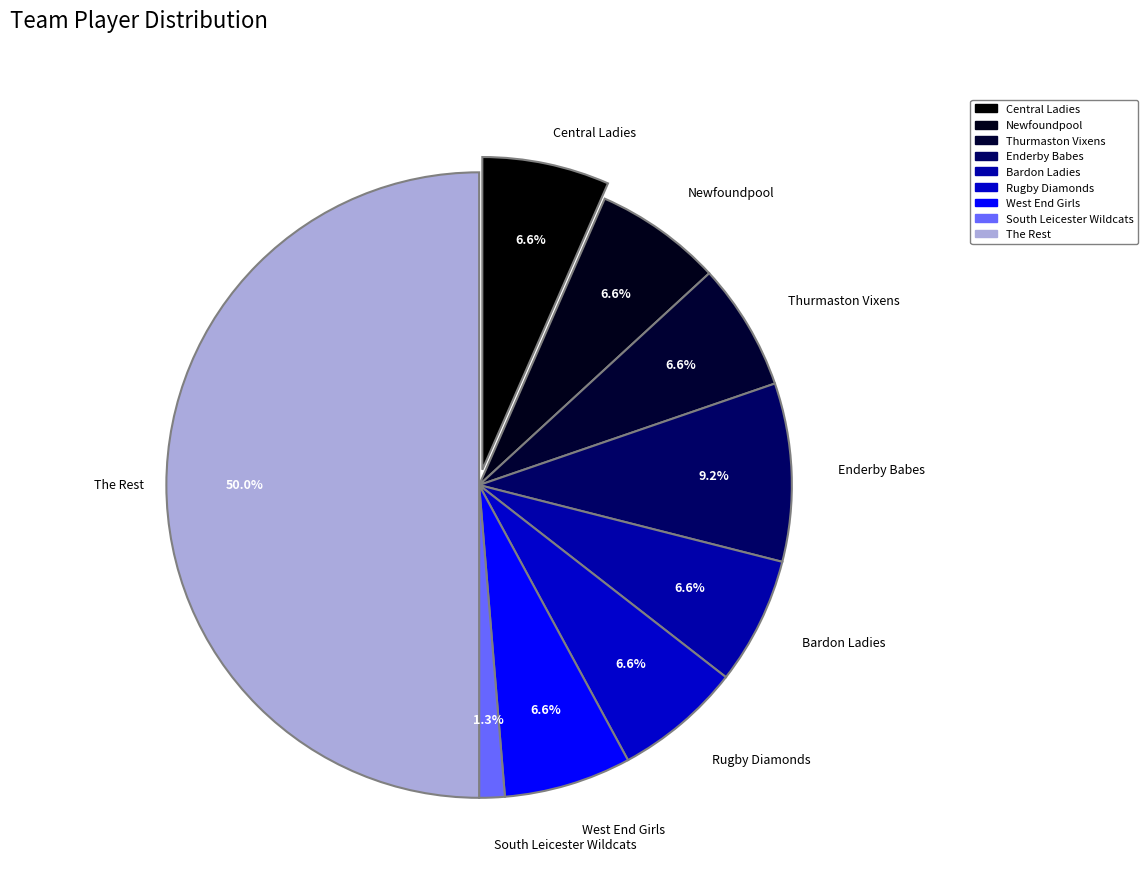

How many slices are in this pie chart?

9